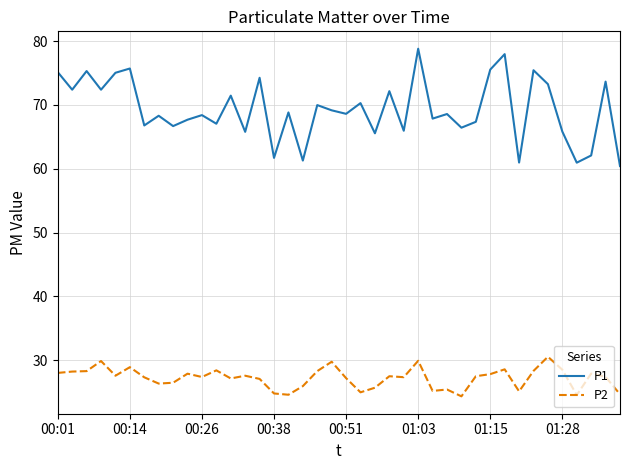

Is this an area chart (filled region under the line)?

No